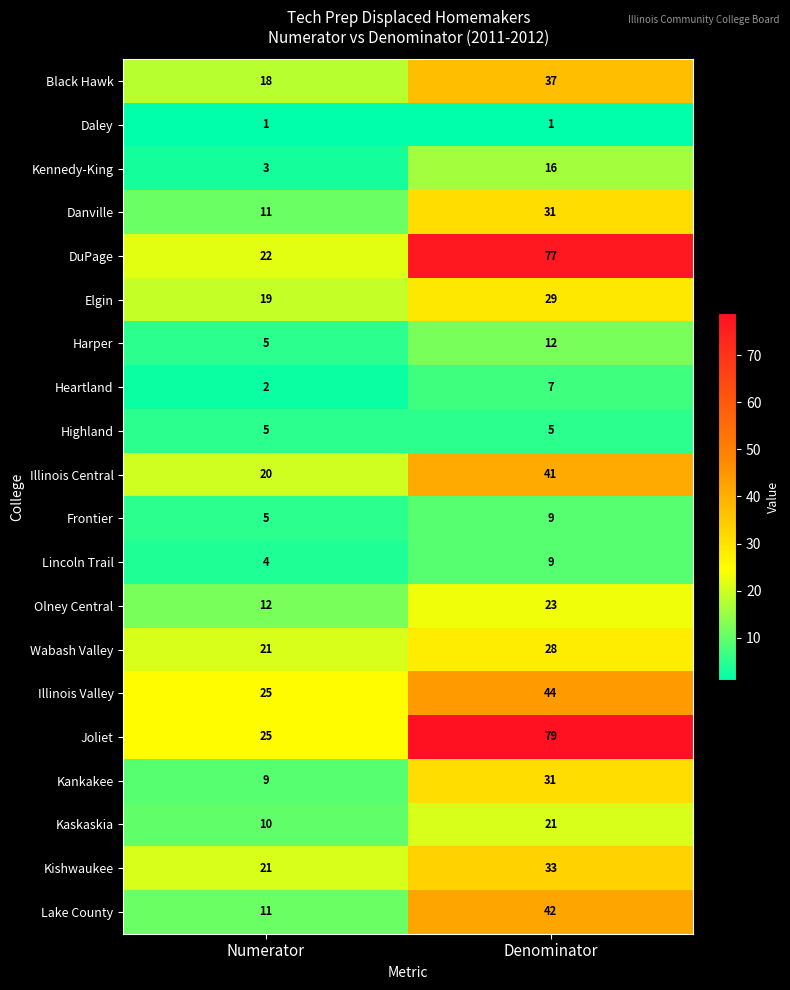

What is the difference between the highest and lowest values at Numerator?

24